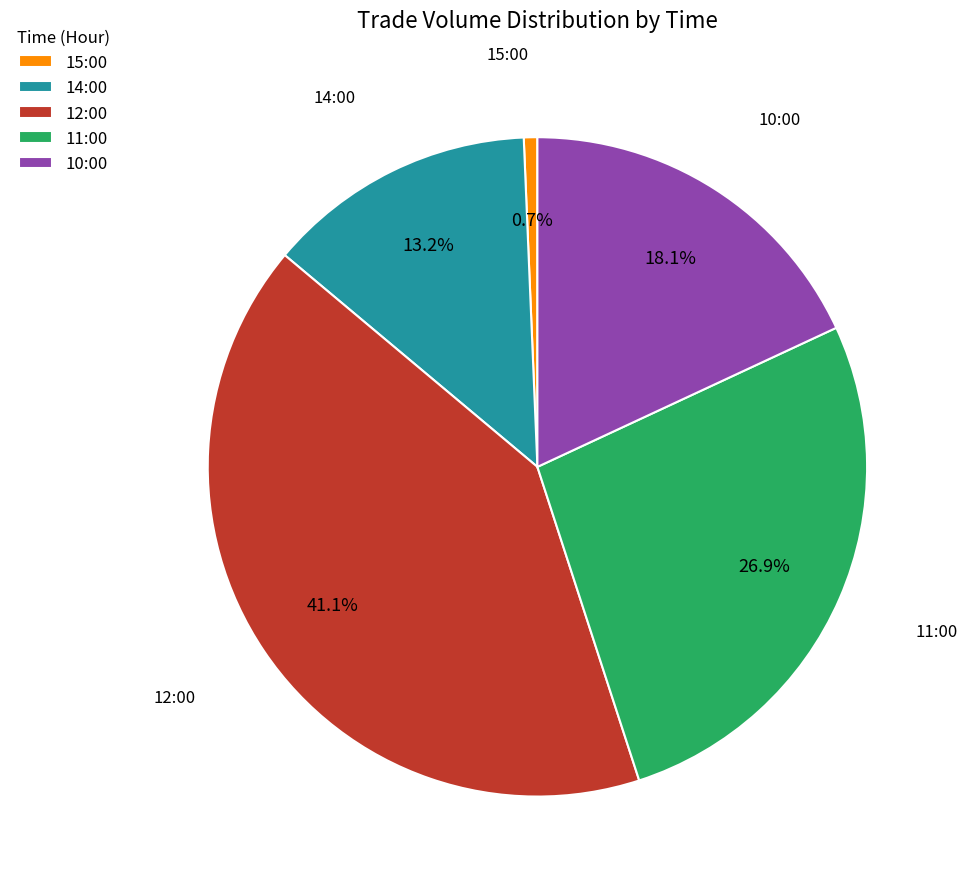

What is the ratio of the value at 10:00 to the value at 14:00?

1.4